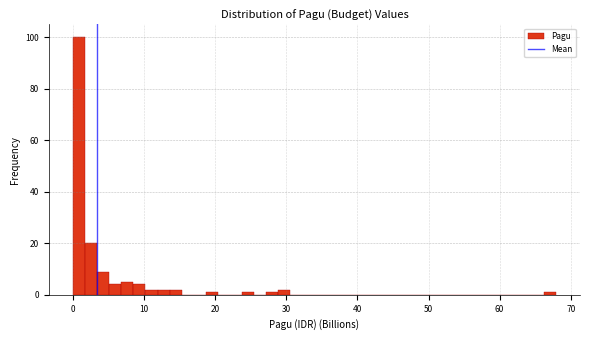

Around what value on the x-axis is the tallest bar? Give the approximate position of its centre, as read against the axis.

1